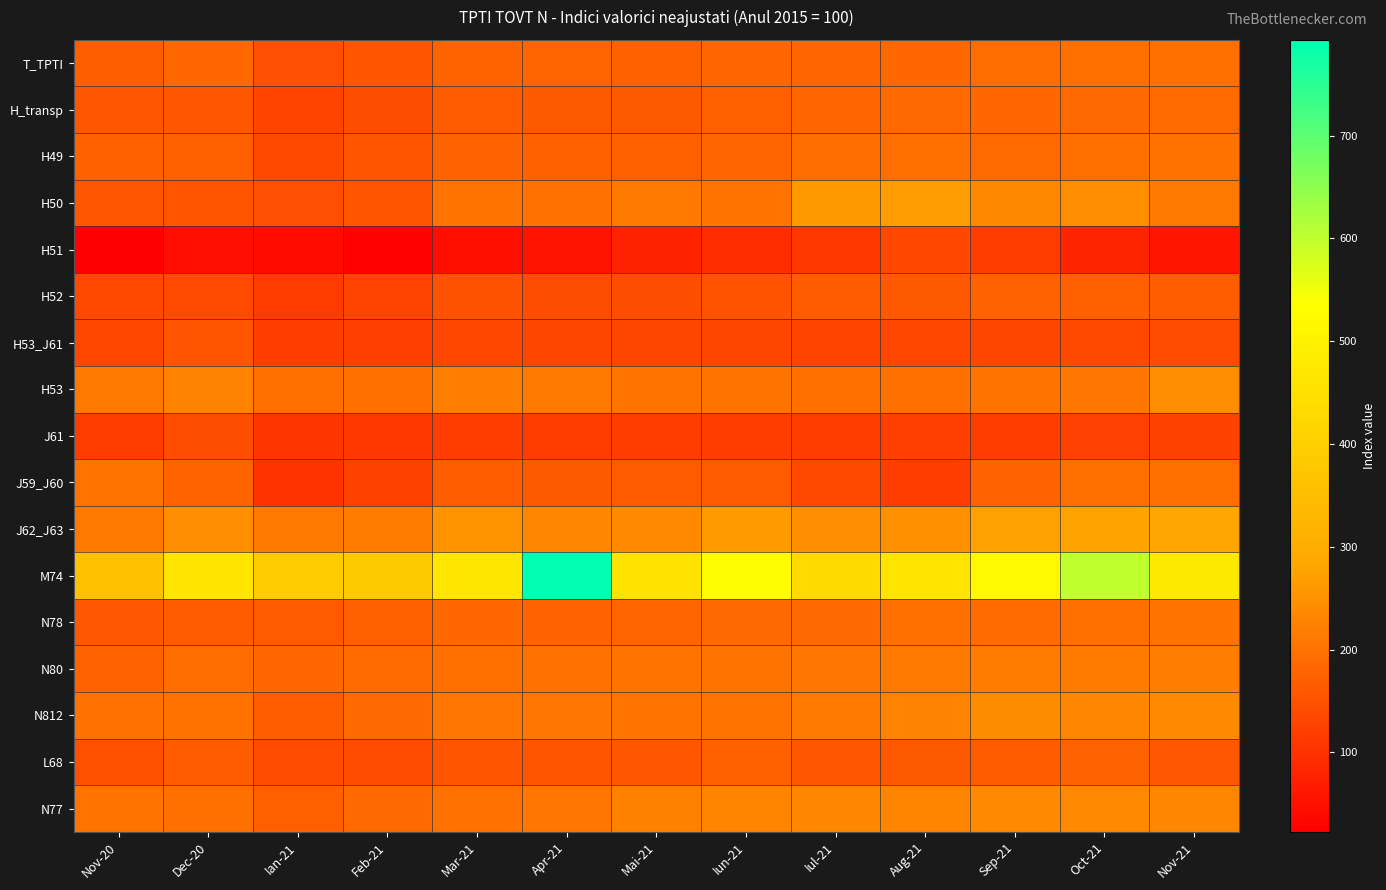

Reading left to right, list all the values displayed in this chart.

T_TPTI: Nov-20=168.9	Dec-20=183.7	Ian-21=146.9	Feb-21=154.1	Mar-21=177.1	Apr-21=177.9	Mai-21=172.1	Iun-21=185.1	Iul-21=181.0	Aug-21=183.1	Sep-21=192.1	Oct-21=196.9	Nov-21=197.4
H_transp: Nov-20=159.3	Dec-20=158.1	Ian-21=129.1	Feb-21=143.3	Mar-21=165.2	Apr-21=162.2	Mai-21=161.3	Iun-21=171.0	Iul-21=182.2	Aug-21=185.8	Sep-21=182.4	Oct-21=186.4	Nov-21=187.9
H49: Nov-20=174.4	Dec-20=171.0	Ian-21=137.9	Feb-21=154.9	Mar-21=176.1	Apr-21=174.1	Mai-21=171.0	Iun-21=180.9	Iul-21=190.9	Aug-21=195.2	Sep-21=187.4	Oct-21=195.7	Nov-21=201.4
H50: Nov-20=157.3	Dec-20=154.5	Ian-21=146.2	Feb-21=154.6	Mar-21=202.7	Apr-21=199.3	Mai-21=210.0	Iun-21=202.4	Iul-21=261.7	Aug-21=265.5	Sep-21=234.5	Oct-21=241.1	Nov-21=211.9
H51: Nov-20=22.8	Dec-20=45.1	Ian-21=41.7	Feb-21=27.6	Mar-21=45.9	Apr-21=51.5	Mai-21=74.2	Iun-21=93.0	Iul-21=110.4	Aug-21=133.6	Sep-21=115.4	Oct-21=79.4	Nov-21=56.5
H52: Nov-20=137.5	Dec-20=139.1	Ian-21=116.9	Feb-21=127.7	Mar-21=151.0	Apr-21=143.4	Mai-21=144.4	Iun-21=153.0	Iul-21=164.4	Aug-21=162.6	Sep-21=176.2	Oct-21=173.9	Nov-21=168.7
H53_J61: Nov-20=131.2	Dec-20=154.8	Ian-21=118.4	Feb-21=121.3	Mar-21=132.2	Apr-21=130.1	Mai-21=130.5	Iun-21=130.0	Iul-21=129.5	Aug-21=132.4	Sep-21=129.9	Oct-21=134.4	Nov-21=141.9
H53: Nov-20=211.1	Dec-20=224.8	Ian-21=195.8	Feb-21=198.1	Mar-21=218.9	Apr-21=210.9	Mai-21=203.7	Iun-21=202.1	Iul-21=198.3	Aug-21=198.4	Sep-21=203.7	Oct-21=206.5	Nov-21=241.8
J61: Nov-20=118.0	Dec-20=143.2	Ian-21=105.6	Feb-21=108.6	Mar-21=117.9	Apr-21=116.7	Mai-21=118.4	Iun-21=118.1	Iul-21=118.1	Aug-21=121.4	Sep-21=117.7	Oct-21=122.5	Nov-21=125.5
J59_J60: Nov-20=202.2	Dec-20=177.6	Ian-21=103.0	Feb-21=124.9	Mar-21=167.9	Apr-21=162.3	Mai-21=163.4	Iun-21=164.0	Iul-21=136.2	Aug-21=118.3	Sep-21=175.5	Oct-21=195.2	Nov-21=194.9
J62_J63: Nov-20=210.6	Dec-20=244.2	Ian-21=211.8	Feb-21=216.7	Mar-21=253.0	Apr-21=233.0	Mai-21=236.4	Iun-21=262.7	Iul-21=241.1	Aug-21=246.4	Sep-21=273.9	Oct-21=276.3	Nov-21=285.4
M74: Nov-20=357.0	Dec-20=462.9	Ian-21=387.8	Feb-21=382.2	Mar-21=466.5	Apr-21=793.2	Mai-21=457.9	Iun-21=531.6	Iul-21=429.1	Aug-21=461.4	Sep-21=519.0	Oct-21=600.0	Nov-21=471.6
N78: Nov-20=160.4	Dec-20=164.3	Ian-21=163.1	Feb-21=170.6	Mar-21=182.5	Apr-21=175.5	Mai-21=178.1	Iun-21=186.8	Iul-21=186.6	Aug-21=197.5	Sep-21=189.1	Oct-21=194.4	Nov-21=203.5
N80: Nov-20=174.8	Dec-20=193.1	Ian-21=184.2	Feb-21=189.6	Mar-21=198.4	Apr-21=200.3	Mai-21=203.8	Iun-21=204.8	Iul-21=209.3	Aug-21=209.4	Sep-21=215.7	Oct-21=214.2	Nov-21=218.9
N812: Nov-20=199.8	Dec-20=201.3	Ian-21=168.5	Feb-21=185.4	Mar-21=208.8	Apr-21=208.5	Mai-21=202.2	Iun-21=203.7	Iul-21=213.3	Aug-21=227.0	Sep-21=240.1	Oct-21=233.1	Nov-21=235.1
L68: Nov-20=149.0	Dec-20=164.5	Ian-21=141.2	Feb-21=140.8	Mar-21=154.8	Apr-21=155.8	Mai-21=158.2	Iun-21=174.7	Iul-21=157.5	Aug-21=162.3	Sep-21=167.0	Oct-21=175.6	Nov-21=160.8
N77: Nov-20=203.1	Dec-20=198.5	Ian-21=171.6	Feb-21=186.6	Mar-21=199.5	Apr-21=207.2	Mai-21=223.5	Iun-21=227.8	Iul-21=232.9	Aug-21=227.7	Sep-21=235.8	Oct-21=235.9	Nov-21=231.9